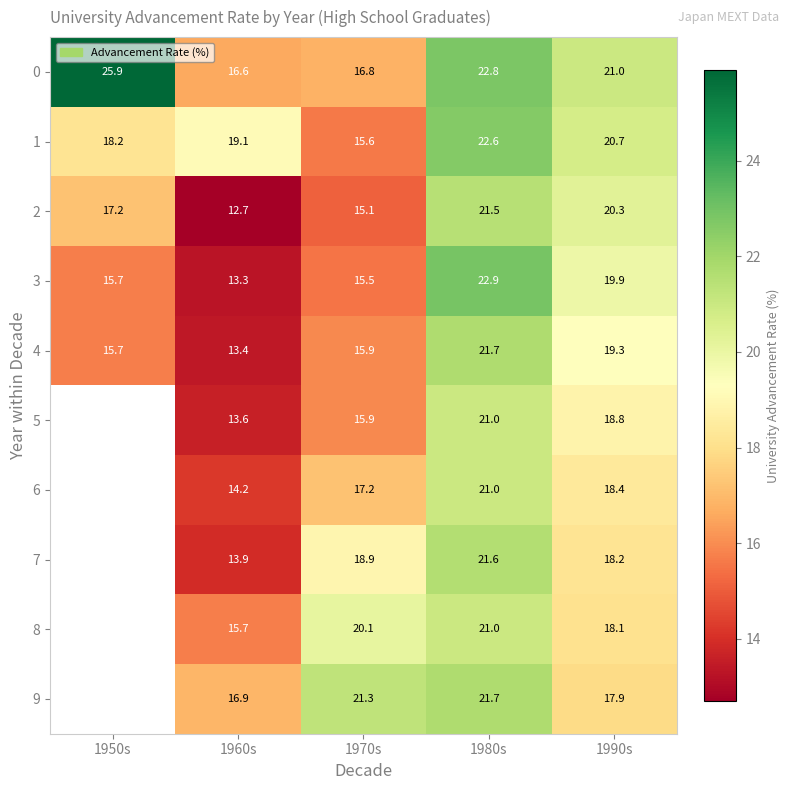

The value of 0 at 1990s is 21.0. True or false?

True